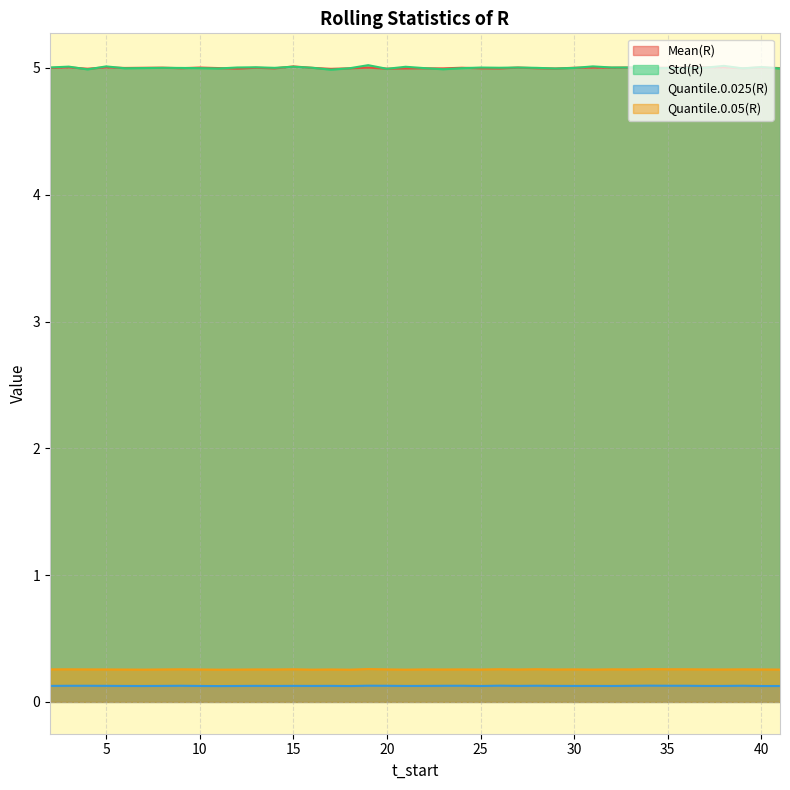

How many interior local valleys does the Quantile.0.025(R) series have?

12